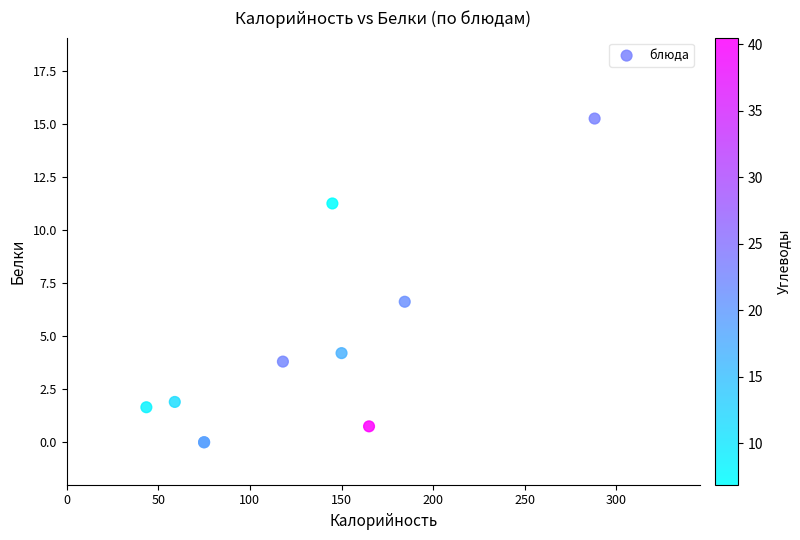

What Y value in the scatter plot is closest to 7?

6.6